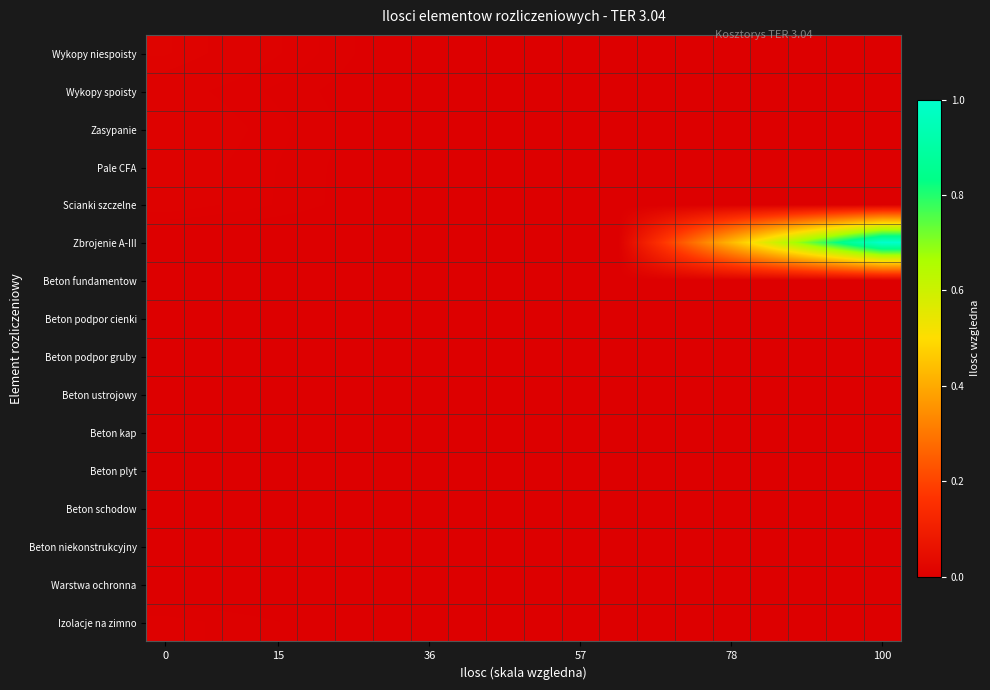

Rank the series by their maximum value, from highest to lowest.

Zbrojenie A-III, Wykopy niespoisty, Zasypanie, Pale CFA, Scianki szczelne, Wykopy spoisty, Izolacje na zimno, Beton ustrojowy, Beton fundamentow, Beton niekonstrukcyjny, Beton podpor gruby, Beton kap, Beton podpor cienki, Beton plyt, Beton schodow, Warstwa ochronna